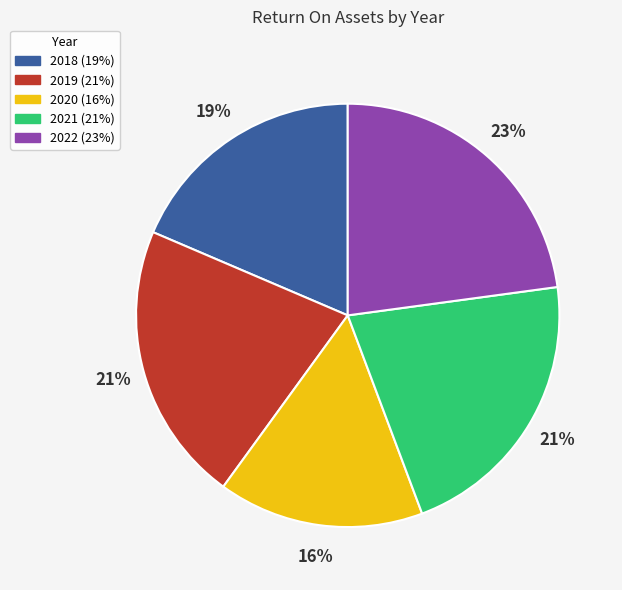

Is it true that 2020 is 10% of the pie?

False